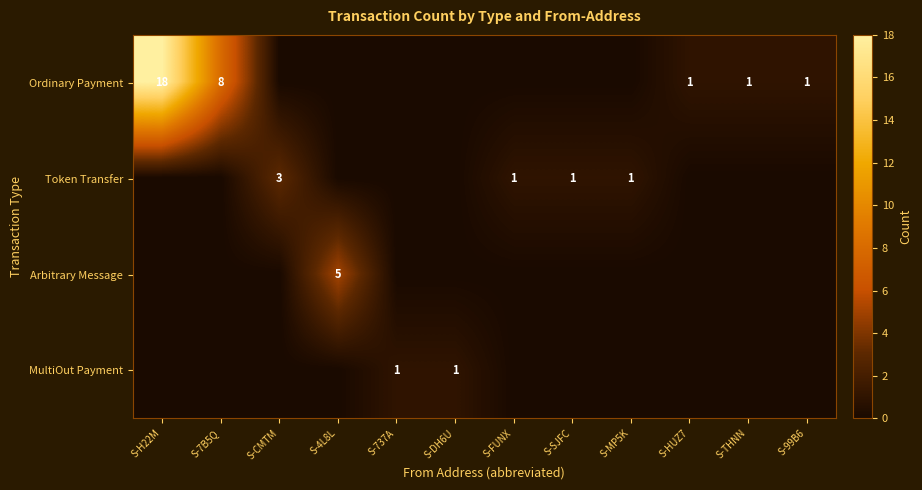

Is it true that Ordinary Payment equals 8 at S-7B5Q?

True